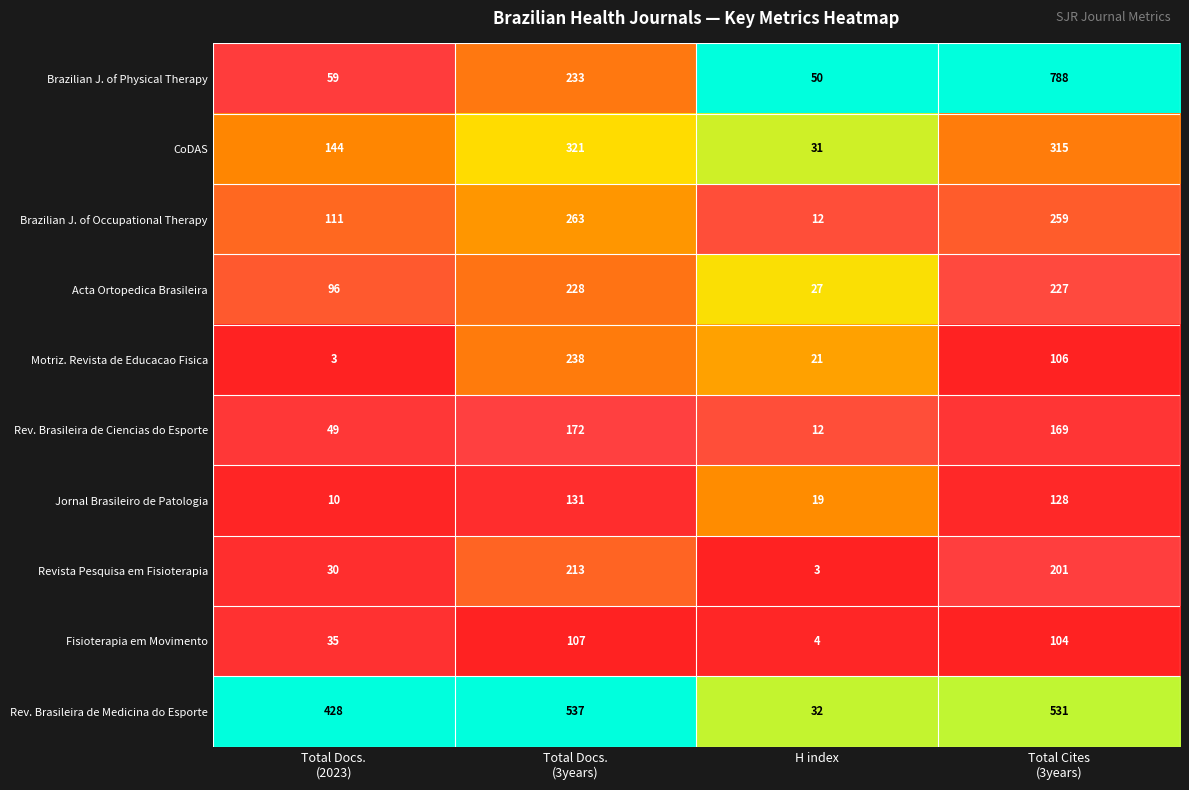

How many data points does each series have?

4